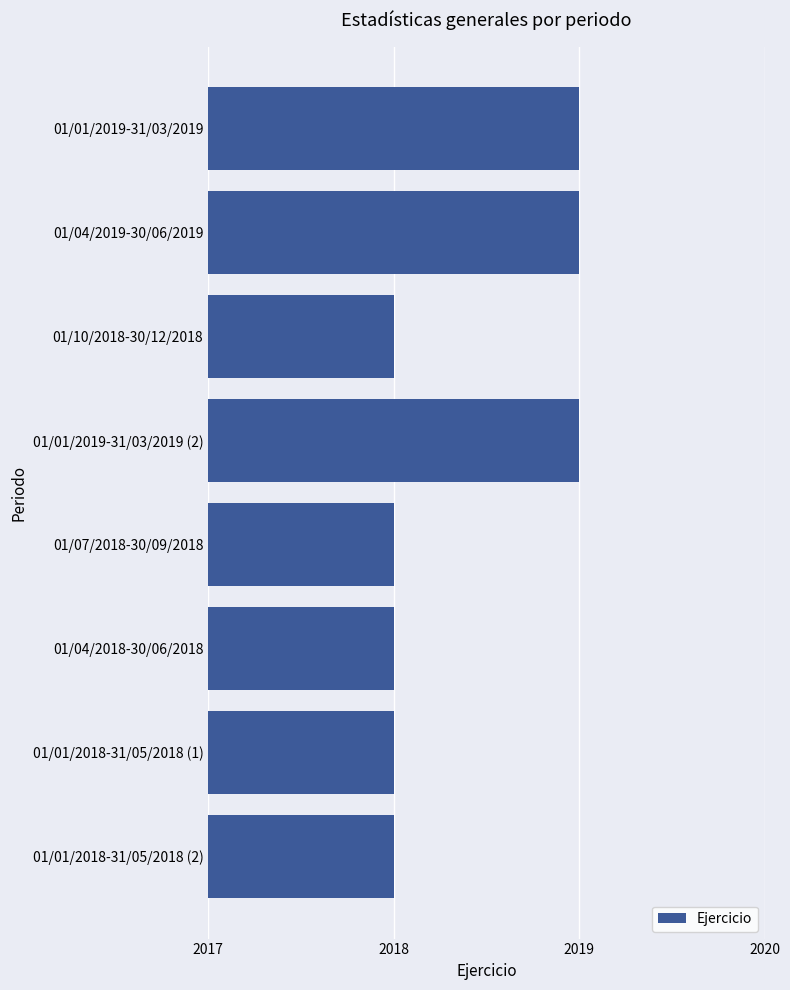

Which has a higher value, 01/07/2018-30/09/2018 or 01/01/2019-31/03/2019?

01/01/2019-31/03/2019